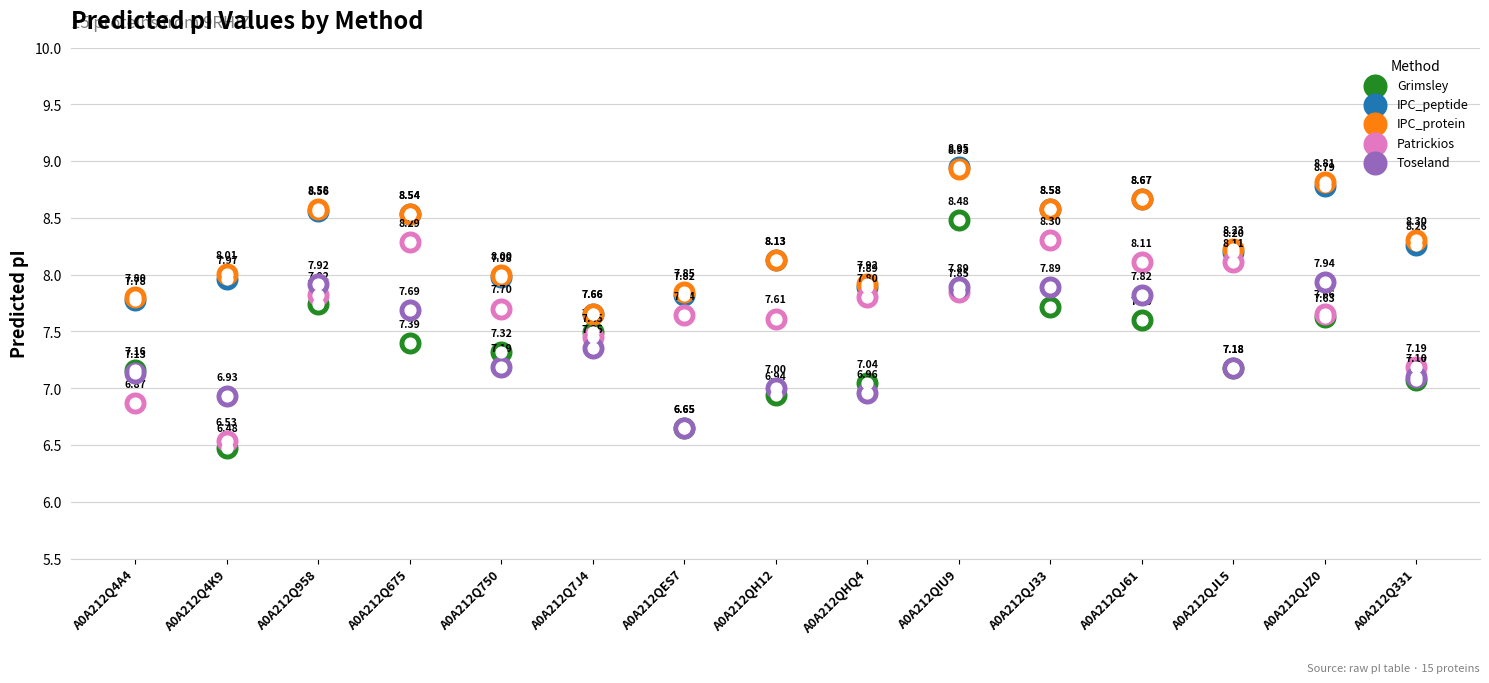

What is the total value across all series at A0A212QES7?

36.6